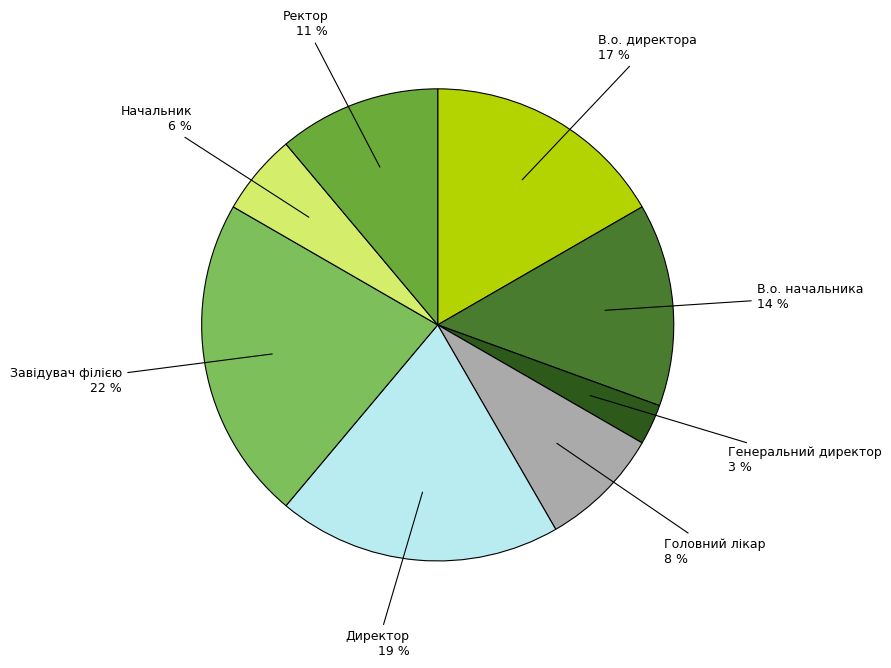

To the nearest percent, what is the average slice percentage?

12%